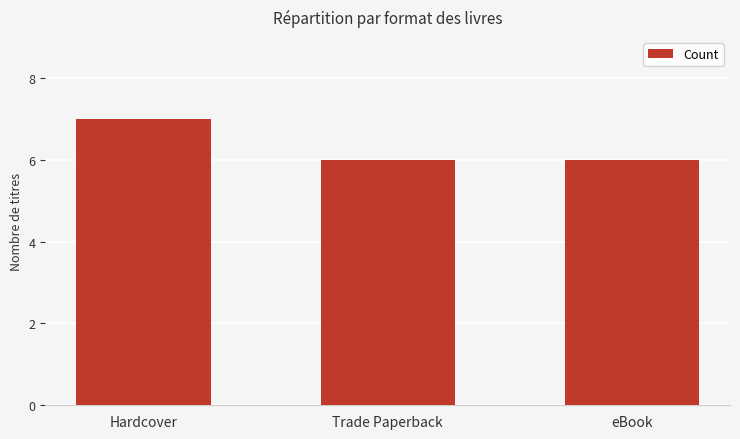

The chart shows a value of 7 at Hardcover. True or false?

True